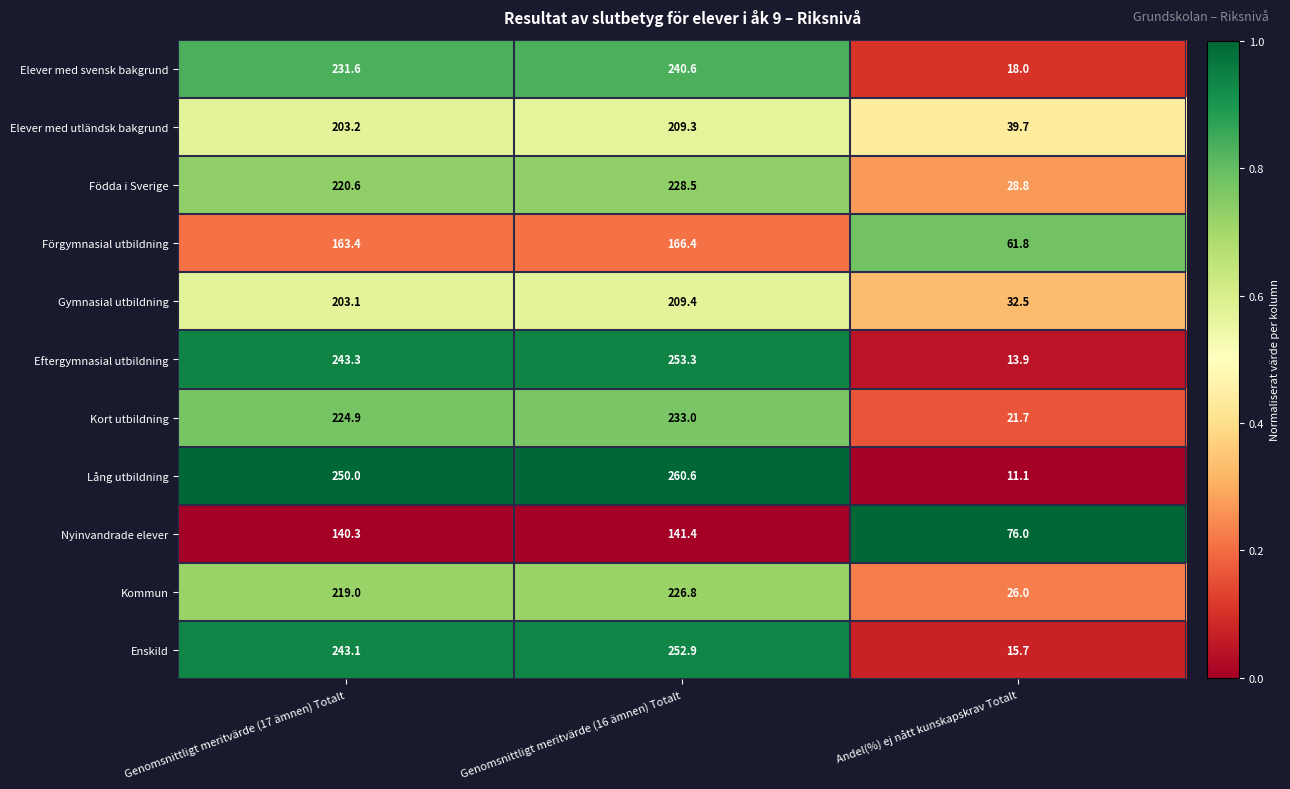

Where does the Elever med utländsk bakgrund series first go above 203?

Genomsnittligt meritvärde (17 ämnen) Totalt